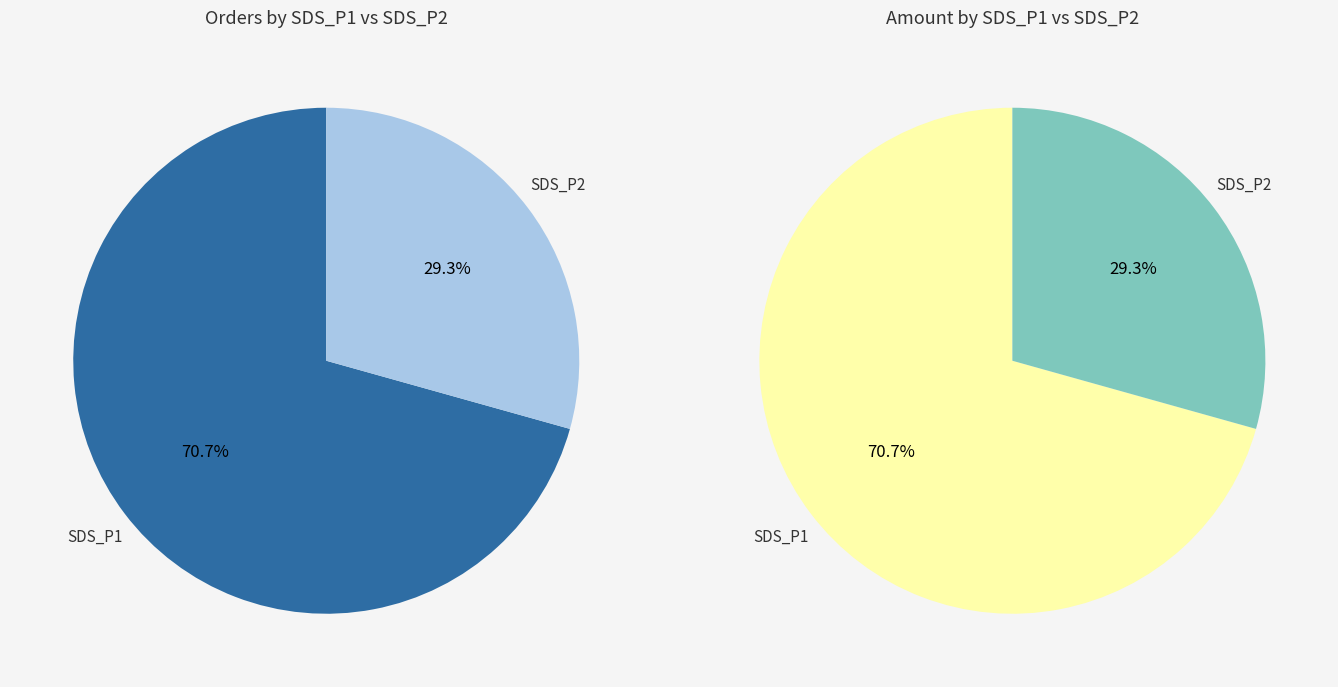

Is it true that 25 is 9% of the pie?

False